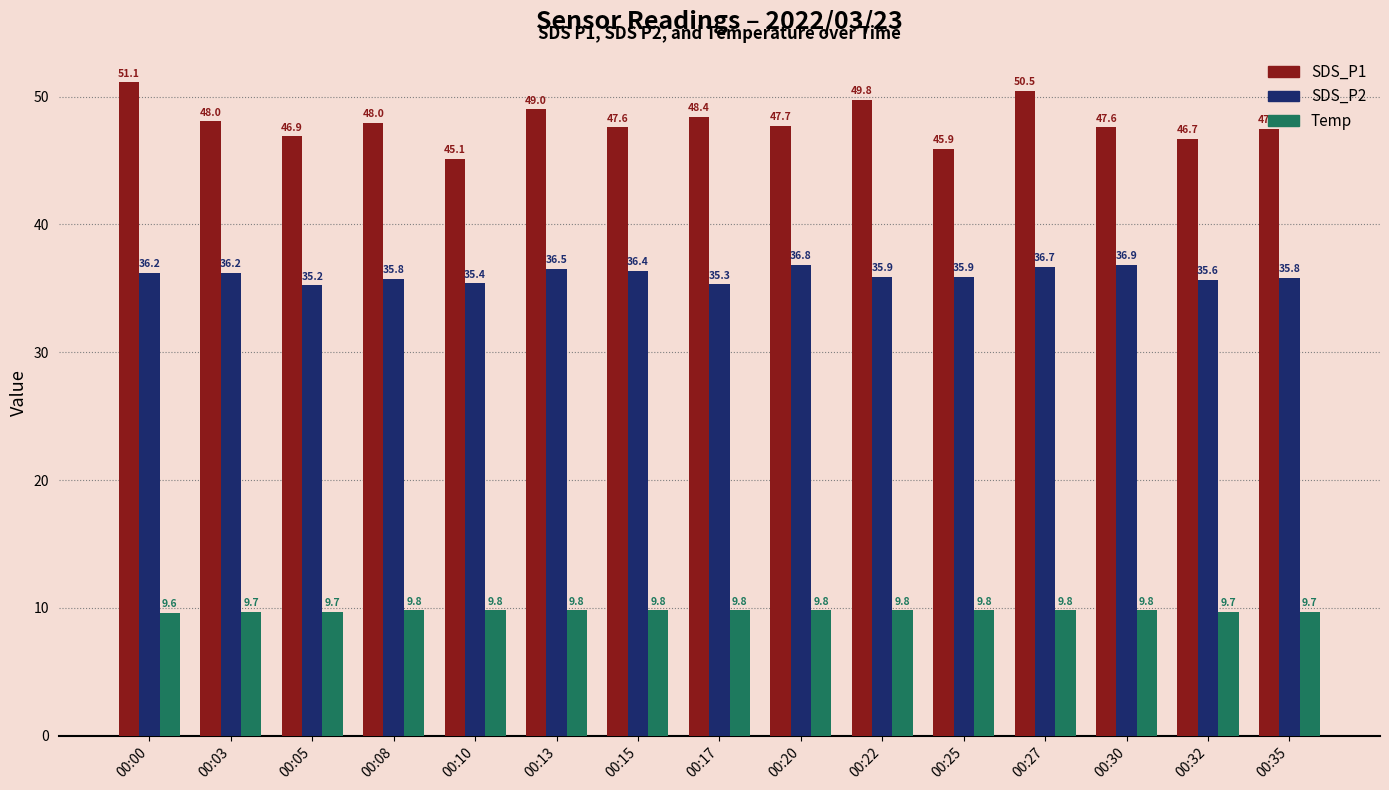

How many values in the SDS_P1 series exceed 47?

11